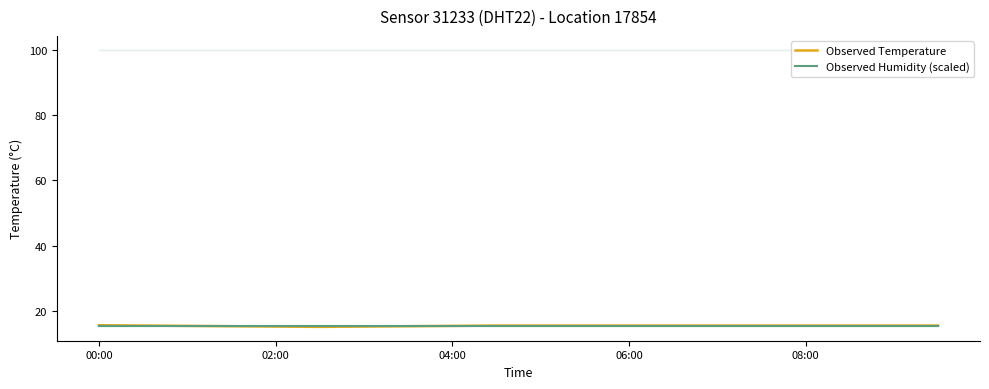

After their last crossing, which series has the higher values: Observed Humidity (scaled) or Observed Temperature?

Observed Temperature